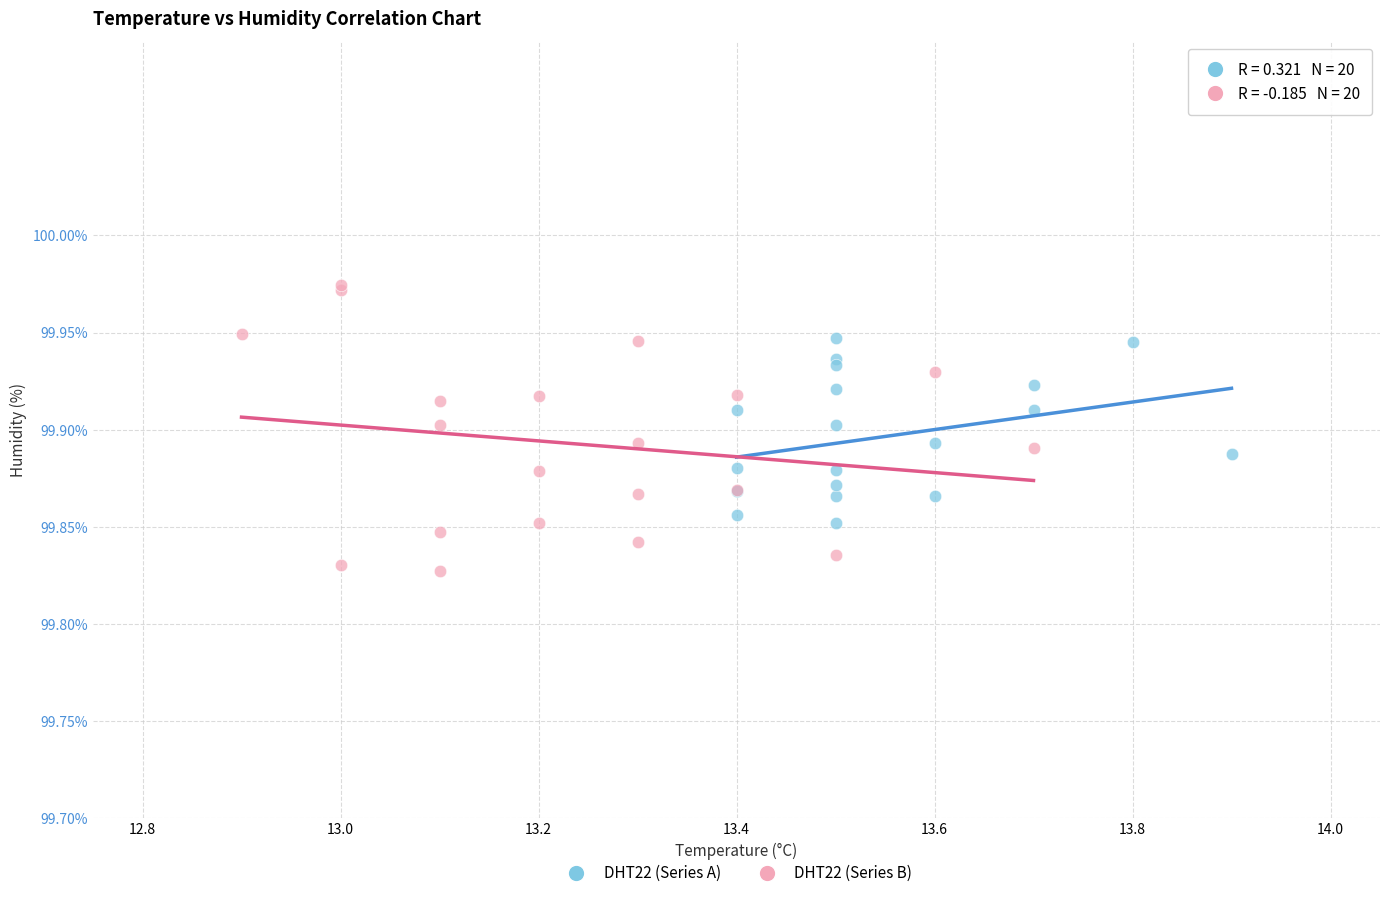

Which series reaches the maximum Y coordinate?

DHT22 (Series B)